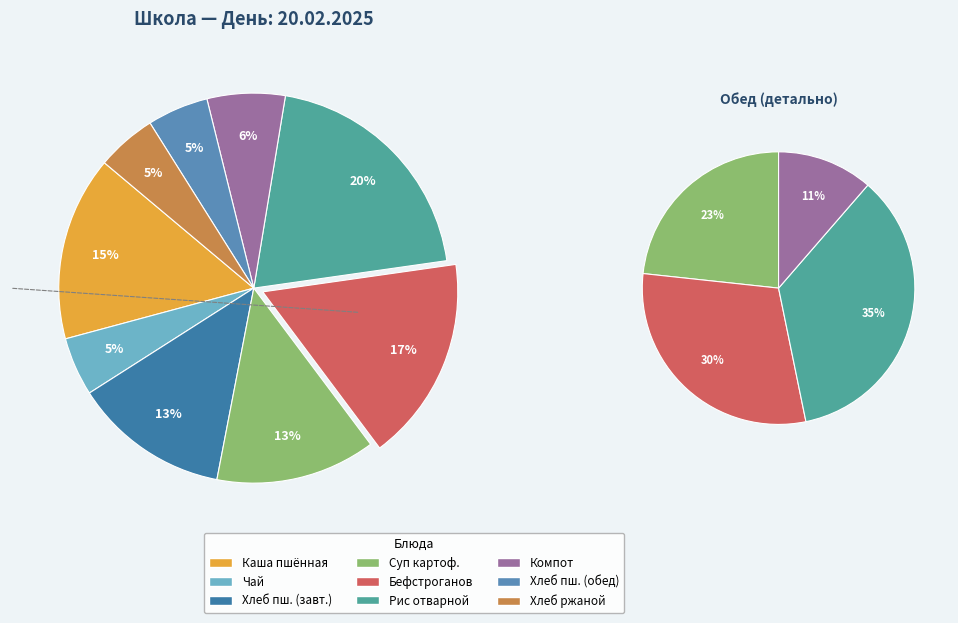

What is the largest slice in the pie chart?

рис отварной с маслом